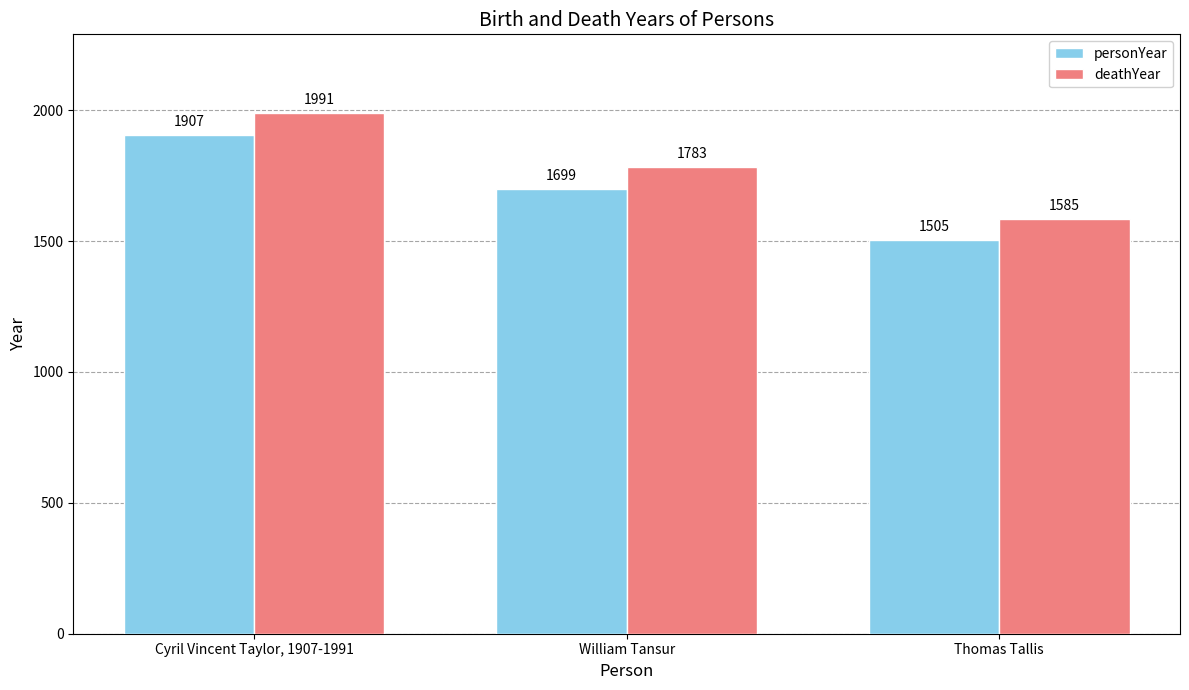

What is the sum of all deathYear values?

5359